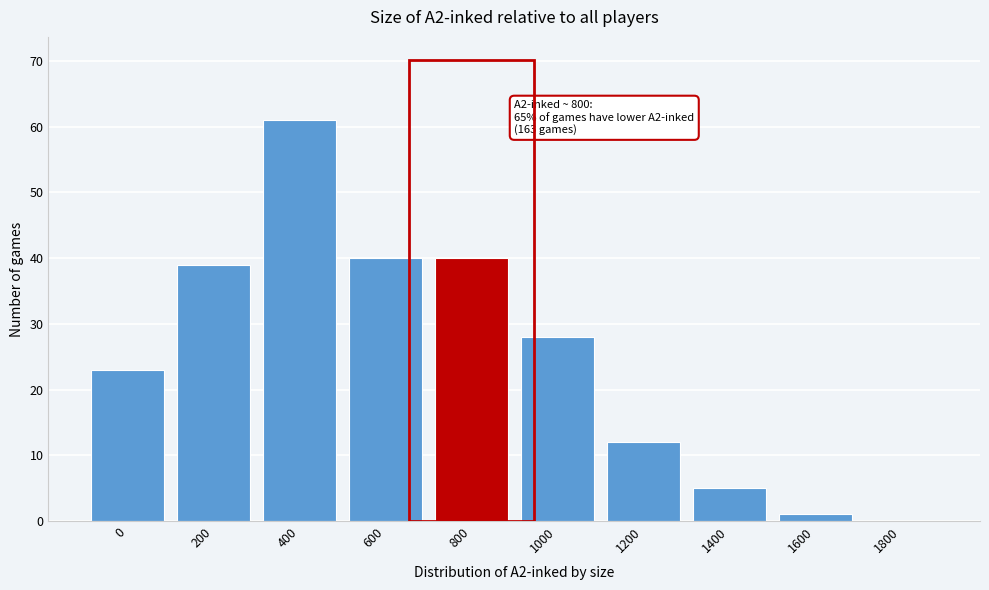

Reading left to right, extract all data points from this chart.

0=23	200=39	400=61	600=40	800=40	1000=28	1200=12	1400=5	1600=1	1800=0